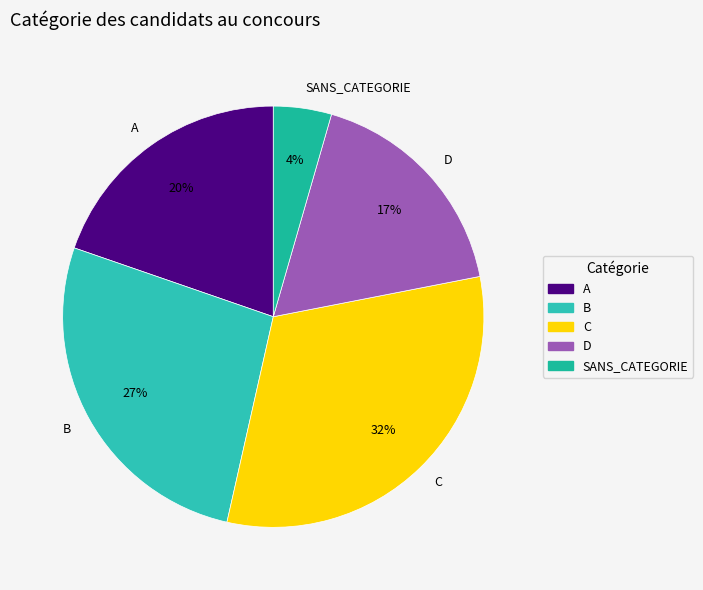

Rank the categories by value from highest to lowest.

C, B, A, D, SANS_CATEGORIE